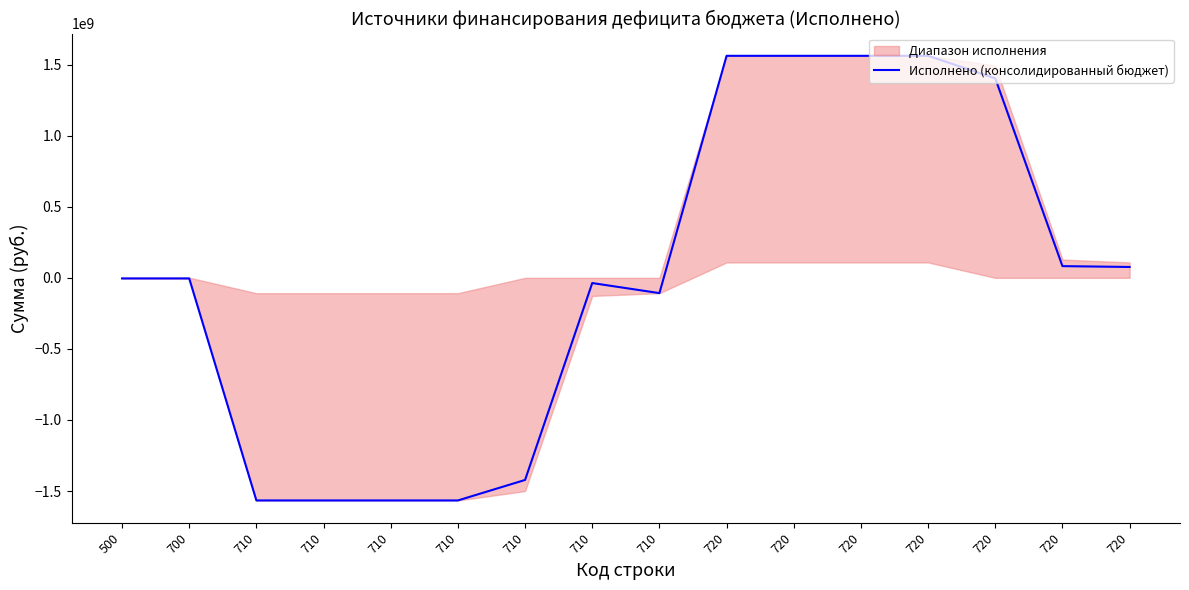

How many points are higher than both their immediate neighbors (excluding endpoints)?

1